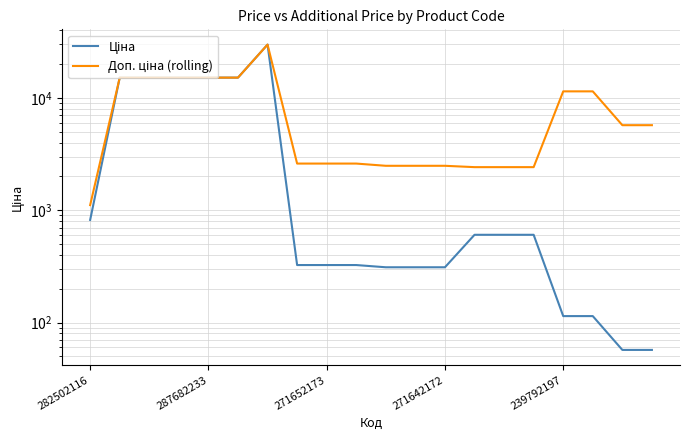

What is the difference between the maximum and second lowest values in the Доп. ціна (rolling) series?

27332.4